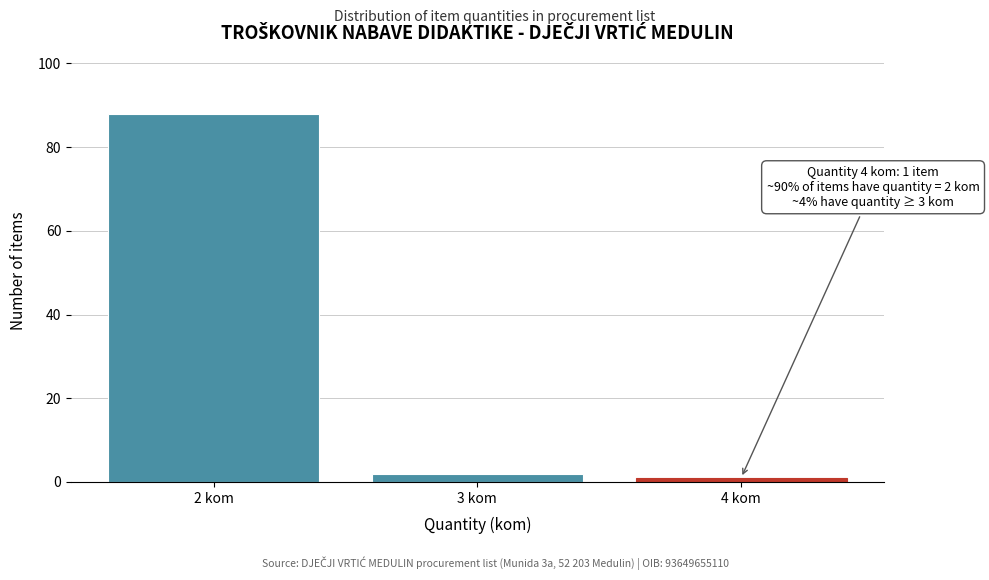

Reading left to right, transcribe all the data shown in this chart.

2 kom=88	3 kom=2	4 kom=1